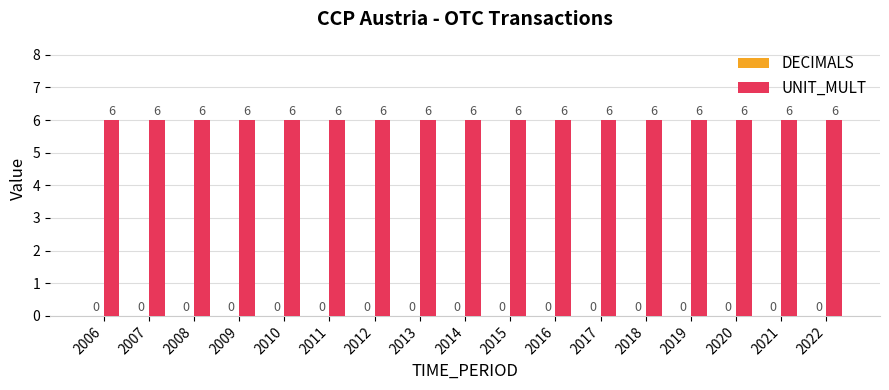

Which label corresponds to the largest value in the chart?

2006